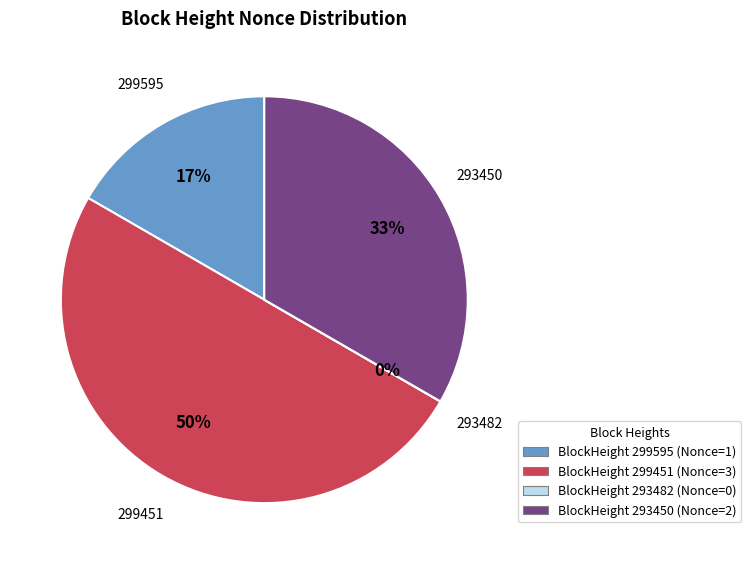

To the nearest percent, what portion does BlockHeight 299451 (Nonce=3) represent?

50%